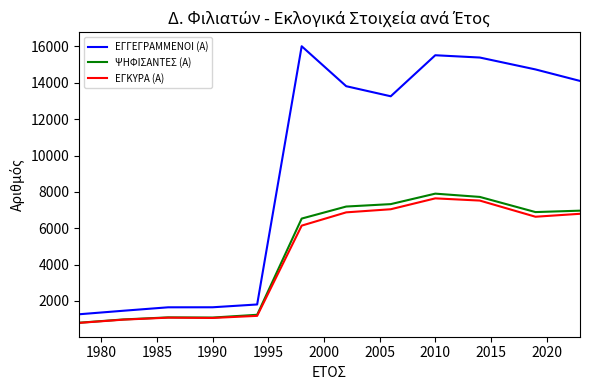

What are all the series names shown in the legend?

ΕΓΓΕΓΡΑΜΜΕΝΟΙ (Α), ΨΗΦΙΣΑΝΤΕΣ (Α), ΕΓΚΥΡΑ (Α)